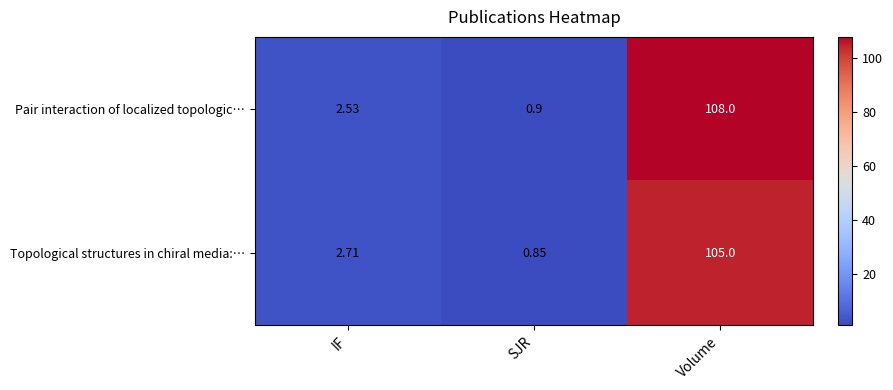

At which category does the chart reach its minimum across all series?

SJR